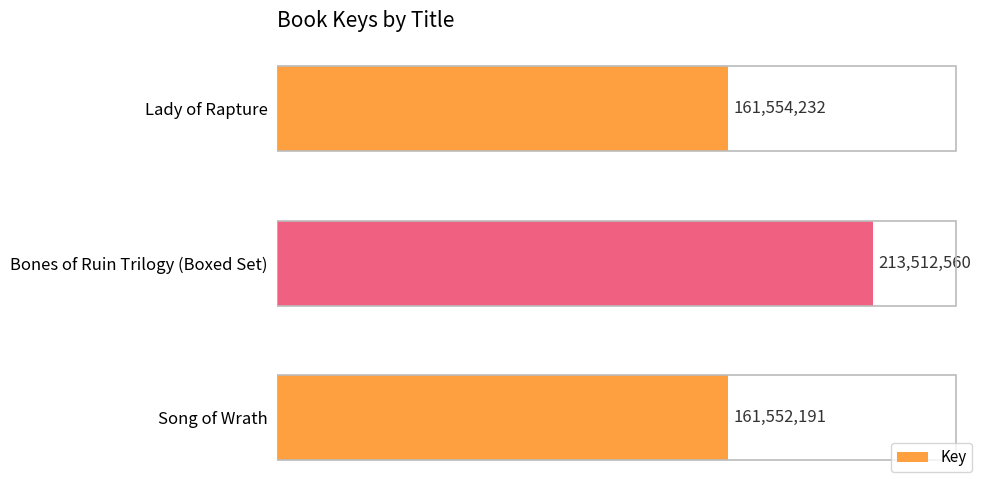

Rank the categories by value from highest to lowest.

Bones of Ruin Trilogy (Boxed Set), Lady of Rapture, Song of Wrath